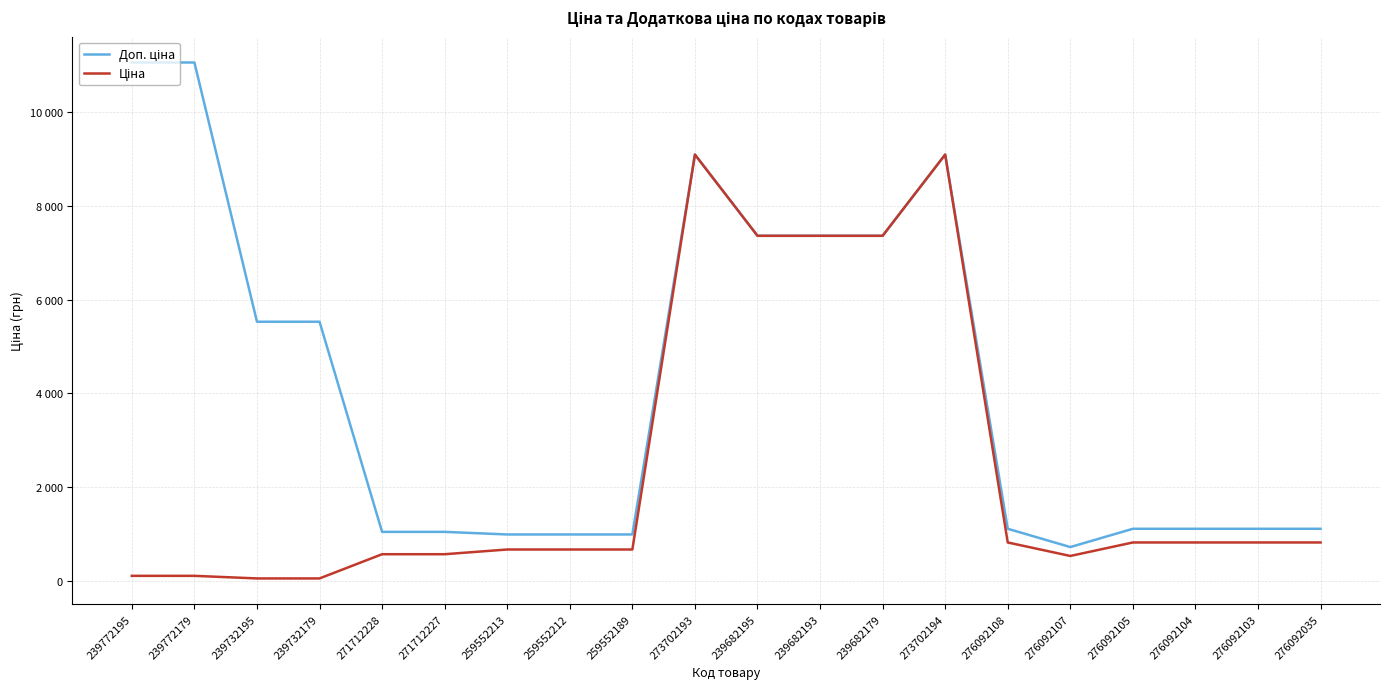

The value of Ціна at 239732179 is 55.3. True or false?

True